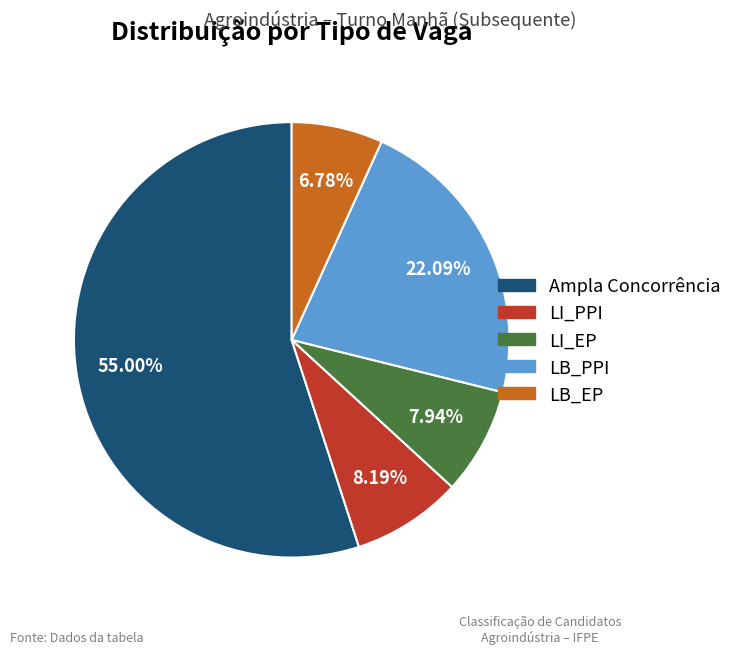

True or false: Ampla Concorrência accounts for 55% of the total.

True